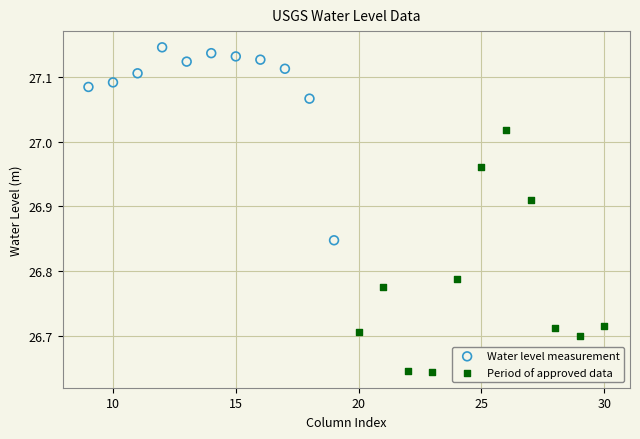

Which series reaches the maximum Y coordinate?

Water level measurement